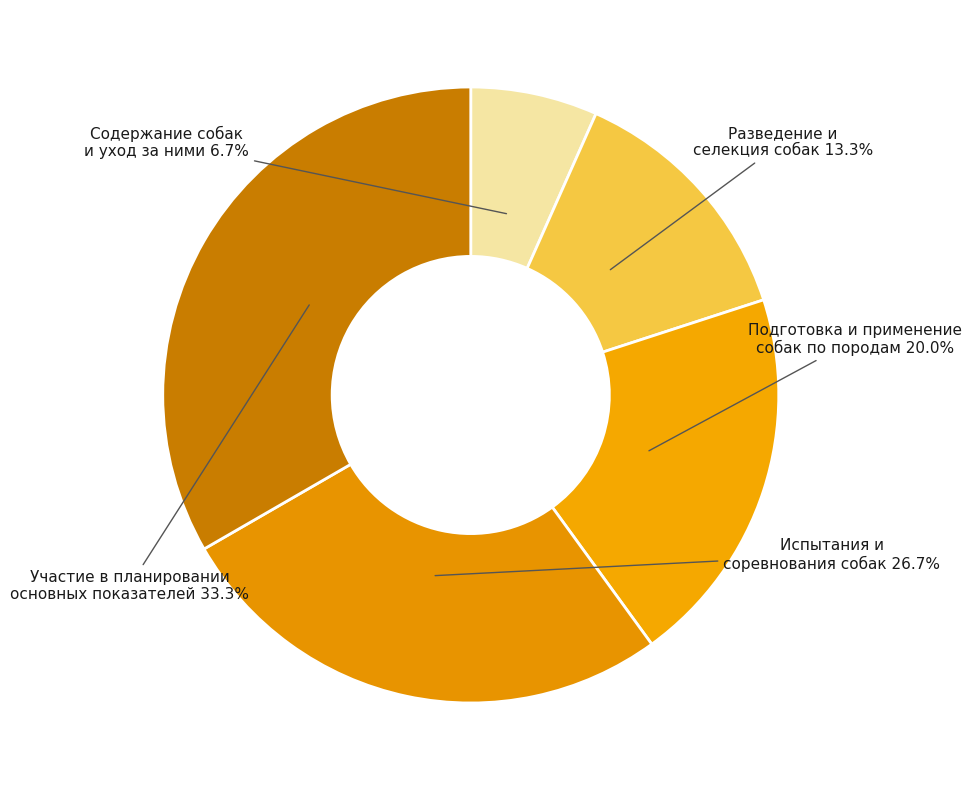

How many segments does this pie chart have?

5